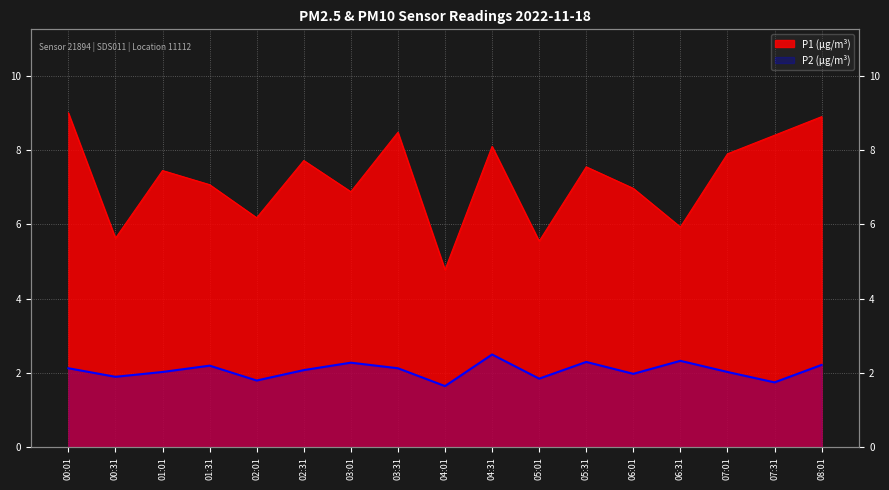

What is the difference between the second highest and minimum values in the P2 series?

0.7